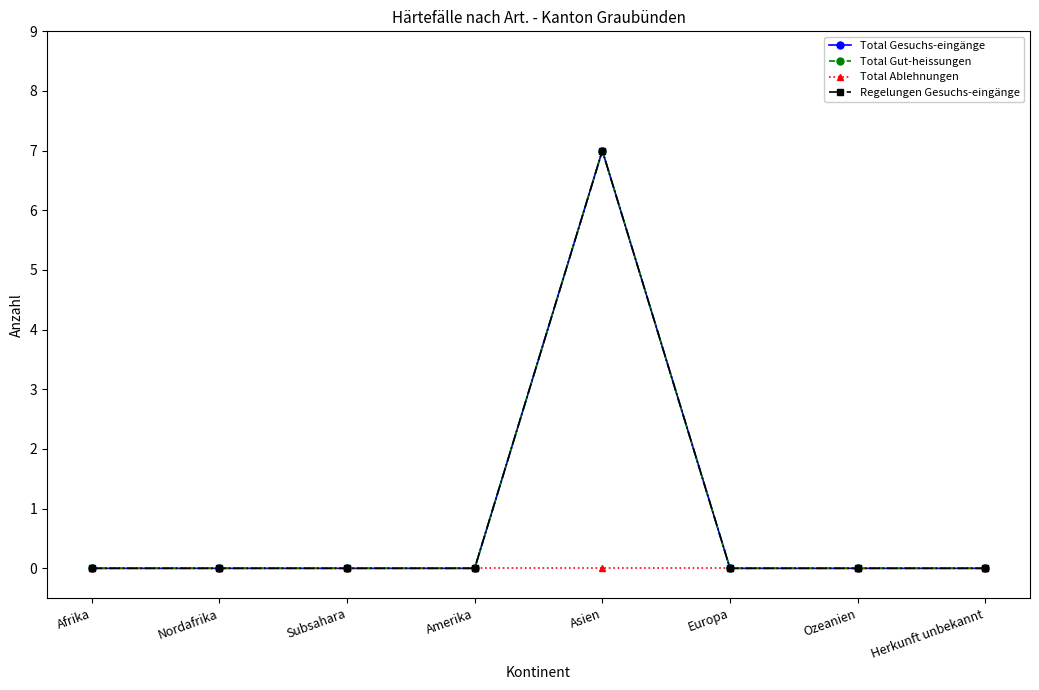

What is the label of the 4th point from the right?

Asien